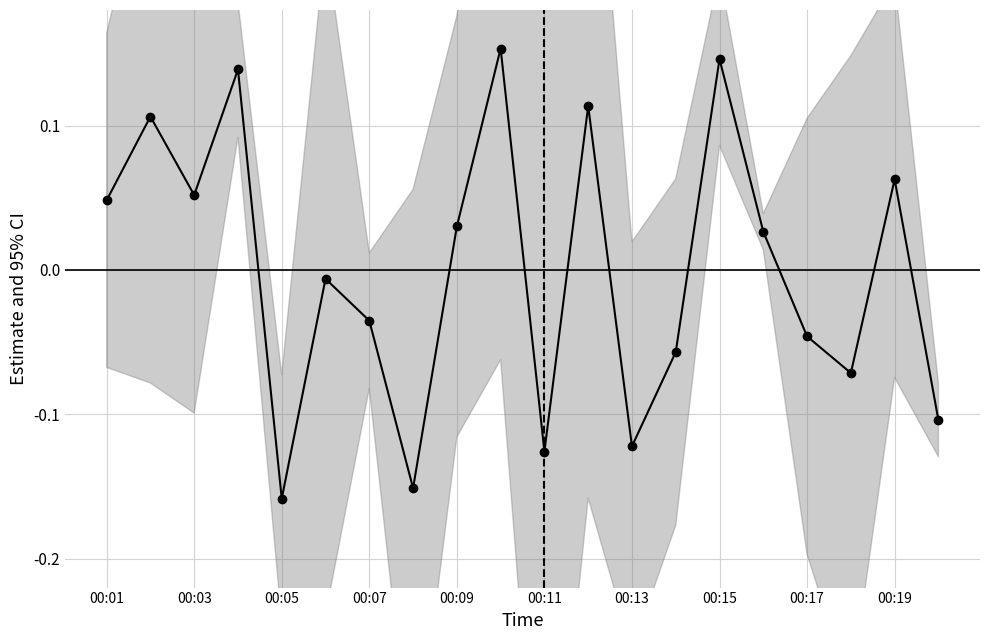

Is it true that the value at 00:07 is 0.0?

False